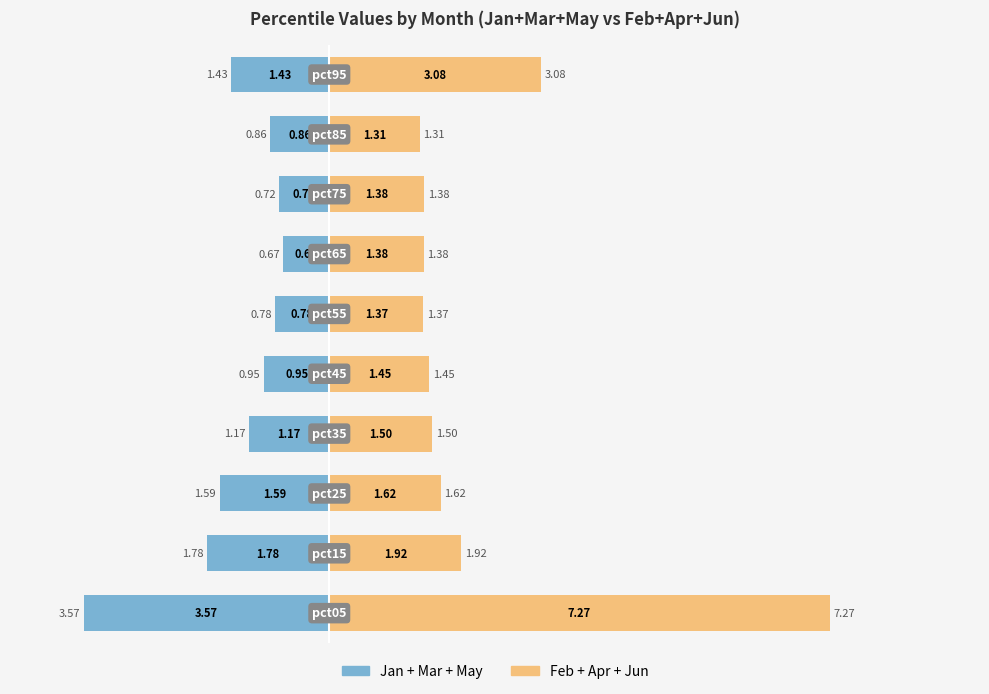

Where is Jan+Mar+May nearest to the value -2?

1